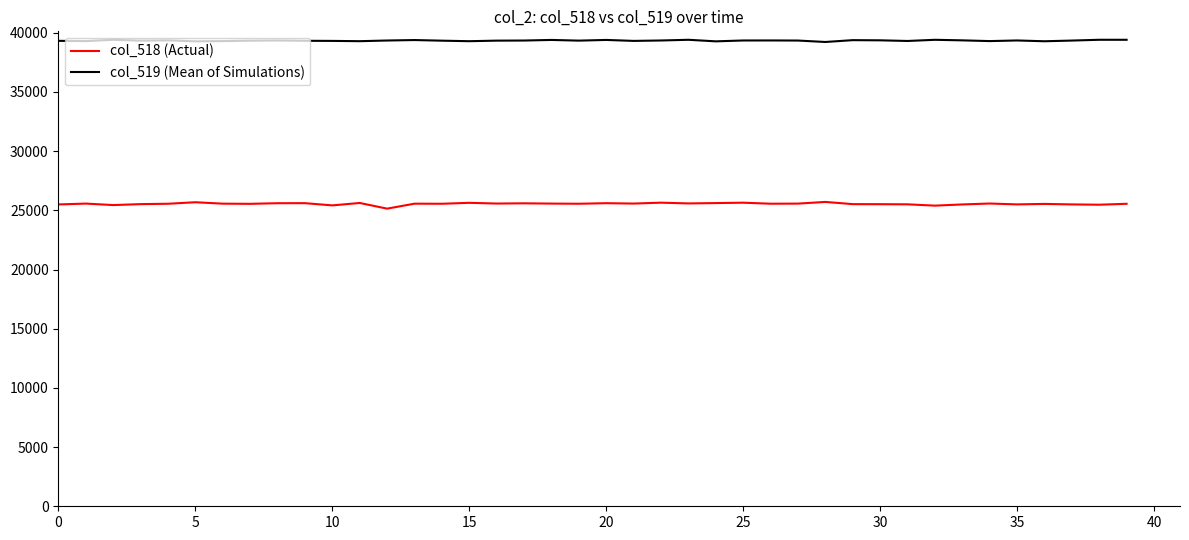

What is the maximum value shown in the chart?

39407